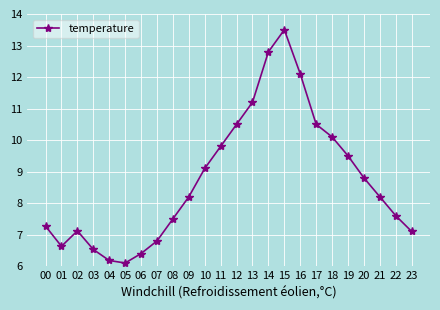

What is the sum of the values at 00 and 19?

16.8